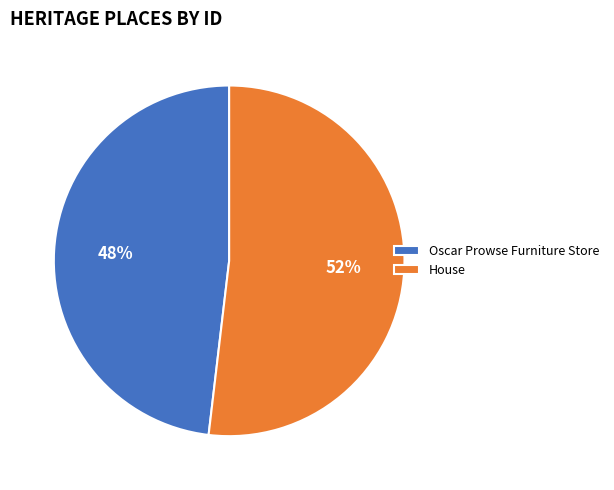

To the nearest percent, what is the average slice percentage?

50%